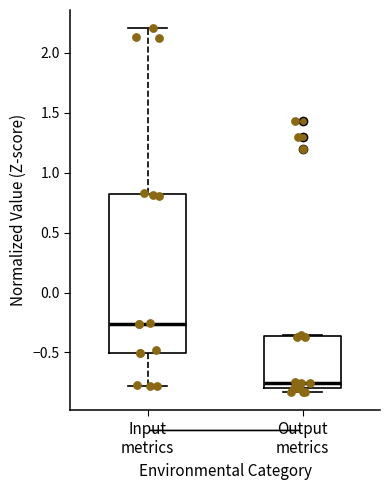

Reading left to right, transcribe this box plot: for each box, give where its median line is, the range the box spans, and where its two whiskers end, as read against the y-axis. The values are not printed on the chart, so give them approximately, as read against the axis.

Input metrics: median -0.25, box -0.50 to 0.80, whiskers -0.80 to 2.20
Output metrics: median -0.75, box -0.80 to -0.35, whiskers -0.85 to -0.35